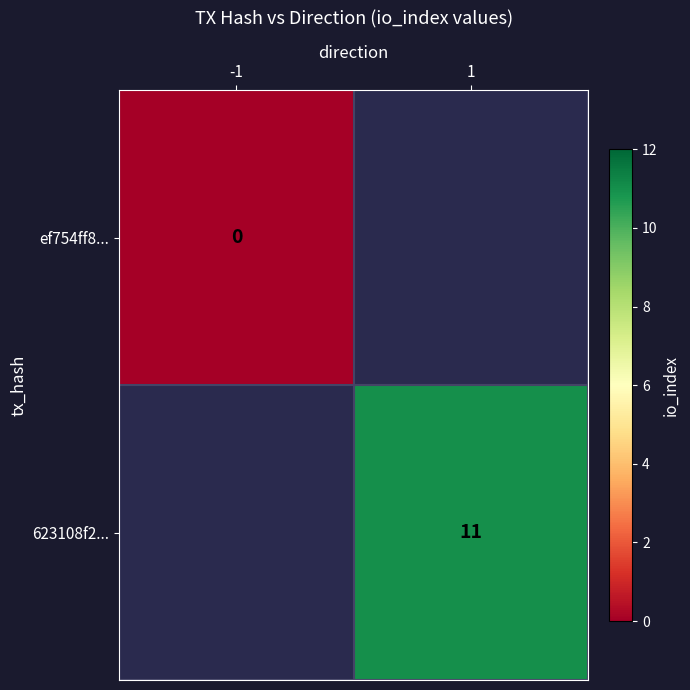

Is it true that 623108f2... equals 15 at 1?

False